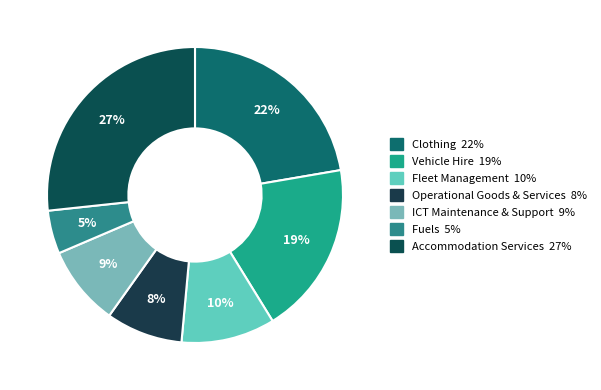

Is there a majority slice in this chart?

No